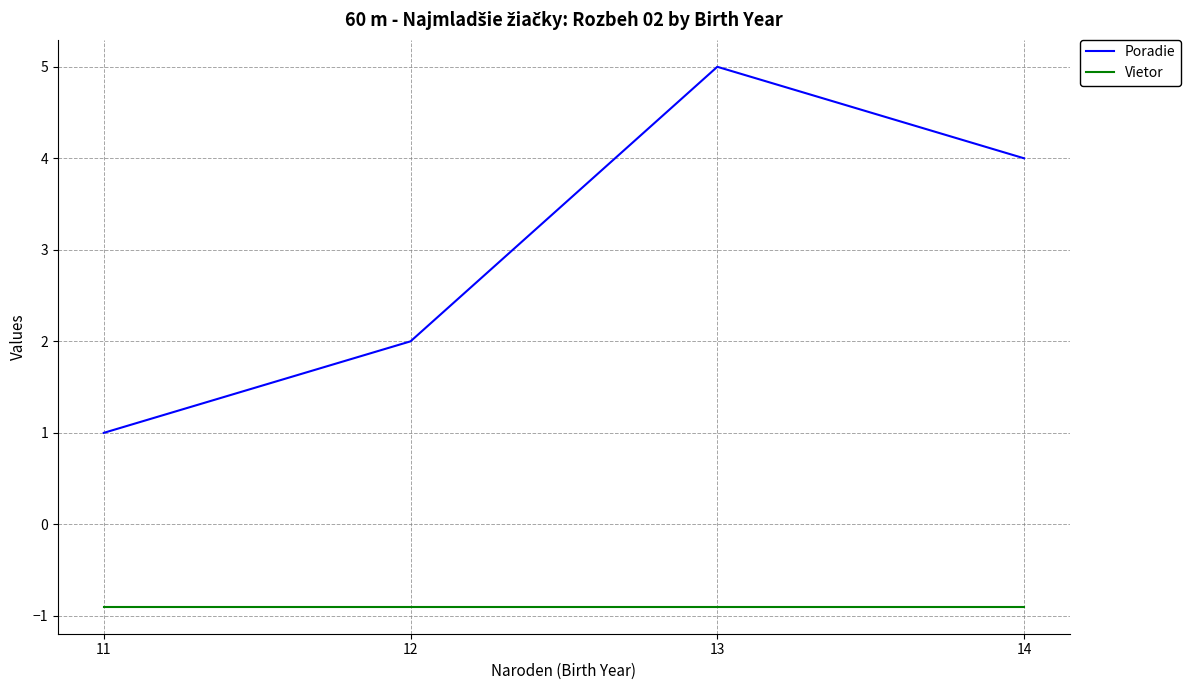

What is the approximate value of Poradie at 11?

1.0